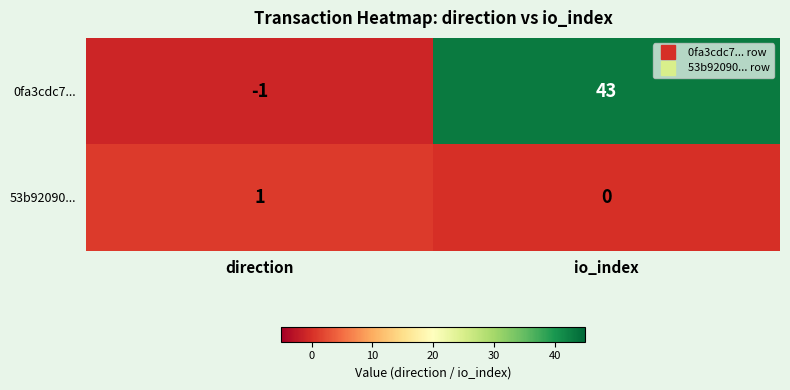

How many distinct data groups are displayed?

2